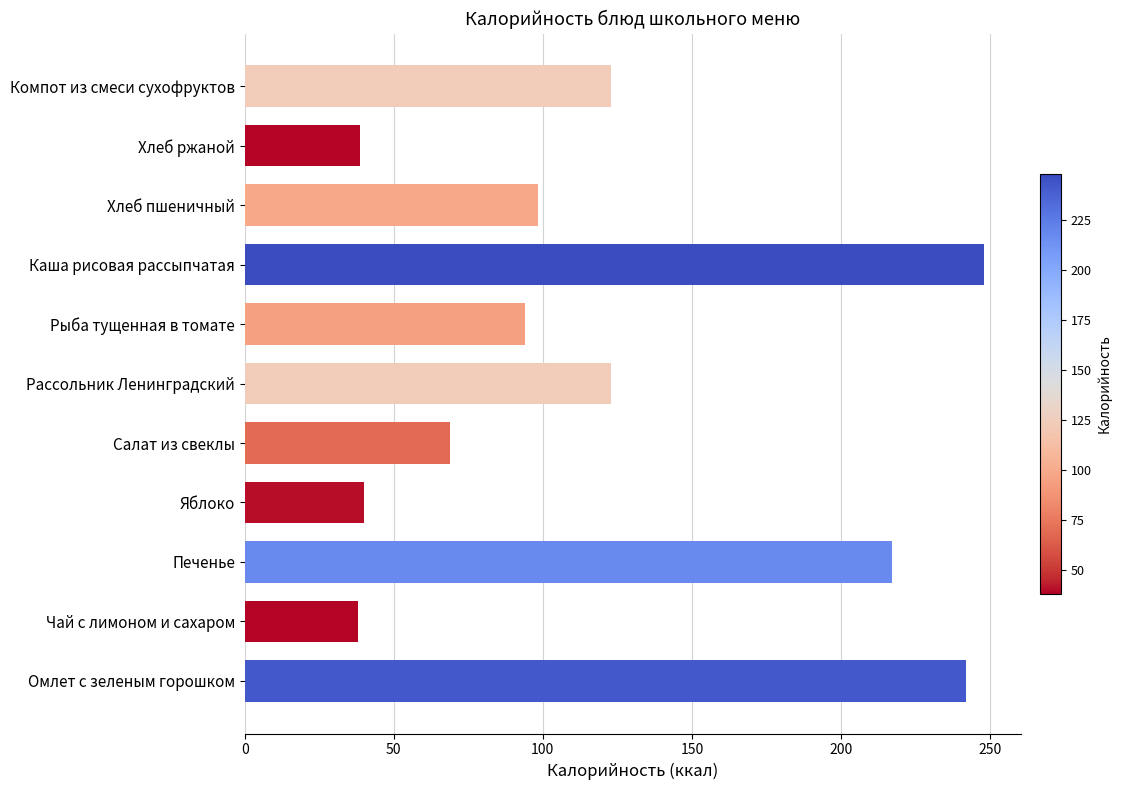

What is the sum of all values?

1331.2